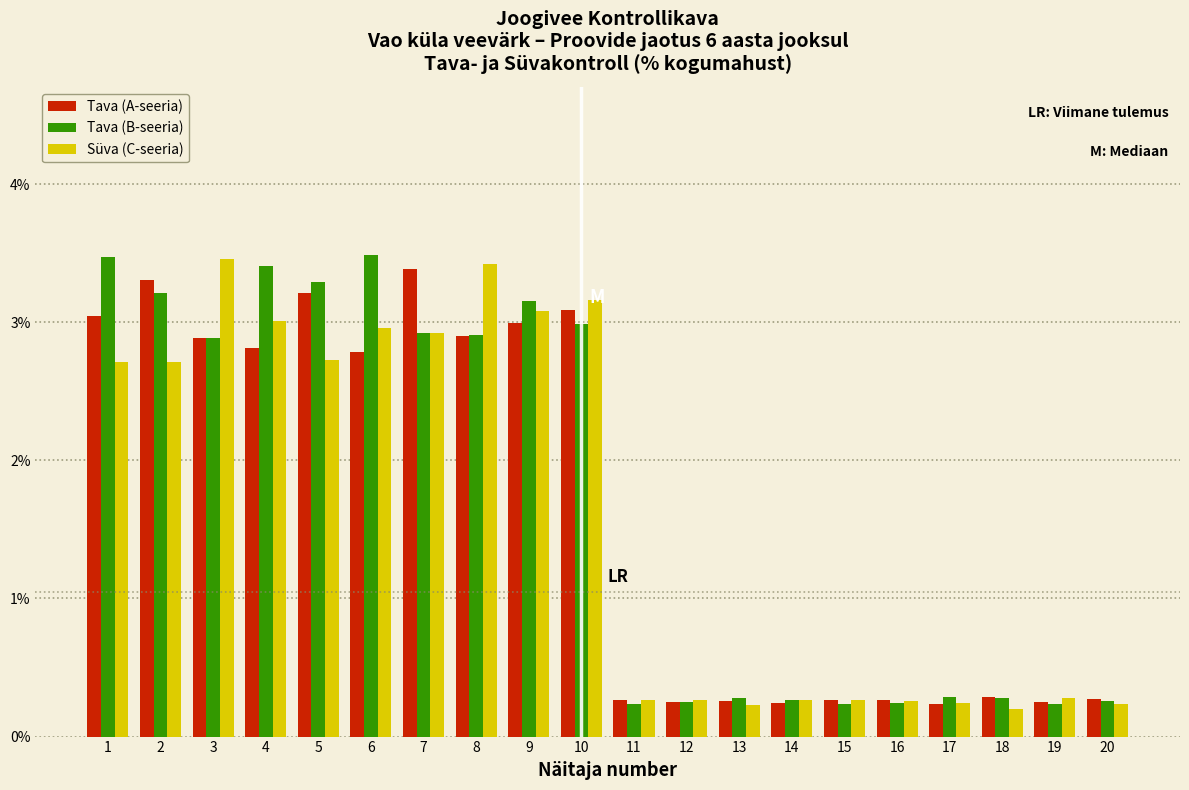

Is the value of Tava (A-seeria) at 1 greater than the value of Süva (C-seeria) at 17?

Yes